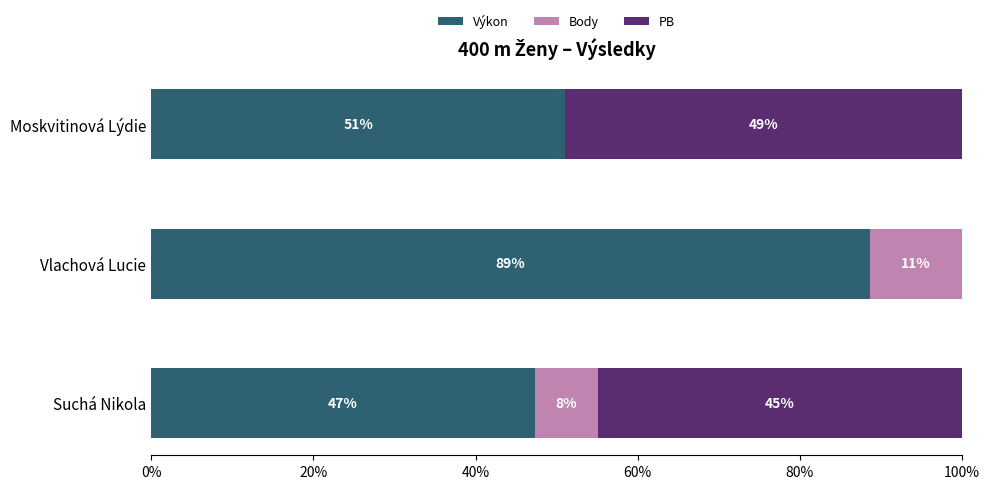

How many data points does each series have?

3